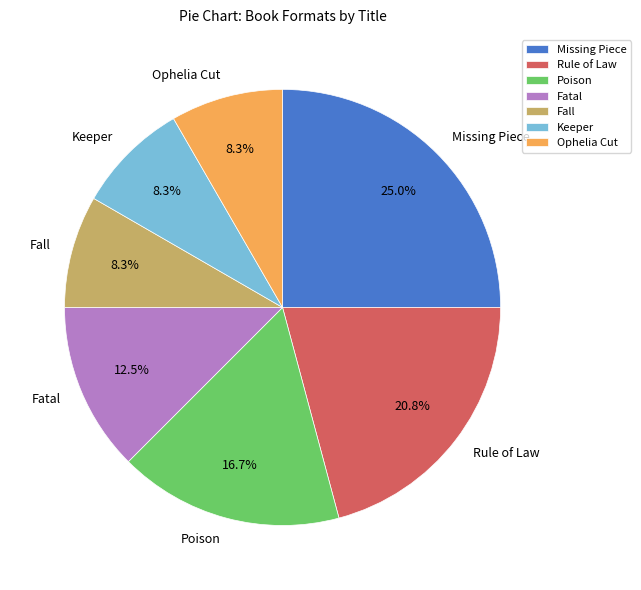

Count the number of slices in the pie.

7